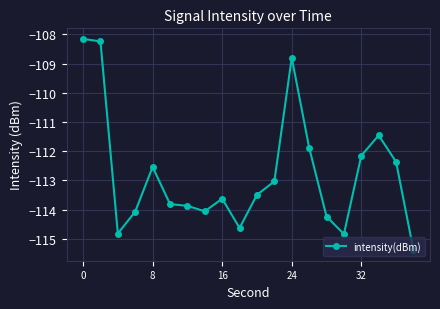

What is the value of the 18th point from the left?

-111.5